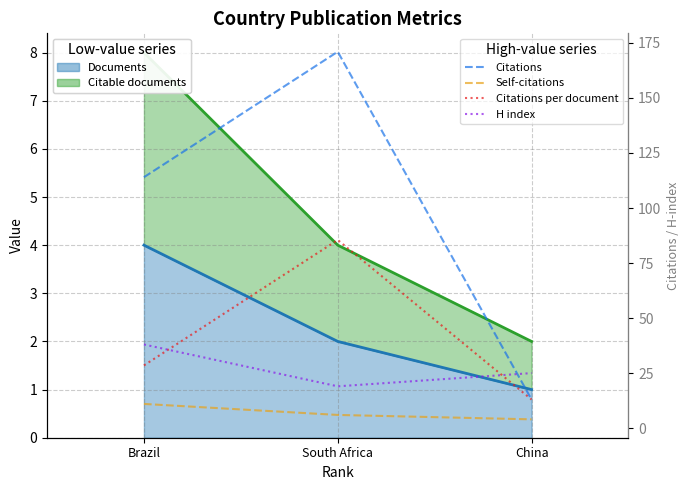

Is it true that Self-citations equals 6.4 at China?

False